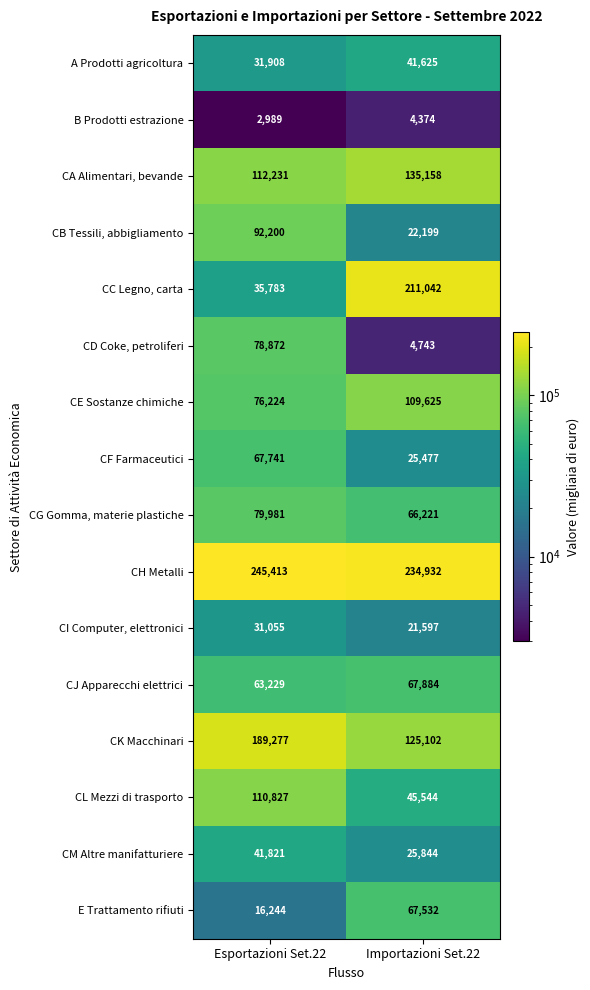

Rank the series at Importazioni Set.22 from lowest to highest value.

B Prodotti estrazione, CD Coke, petroliferi, CI Computer, elettronici, CB Tessili, abbigliamento, CF Farmaceutici, CM Altre manifatturiere, A Prodotti agricoltura, CL Mezzi di trasporto, CG Gomma, materie plastiche, E Trattamento rifiuti, CJ Apparecchi elettrici, CE Sostanze chimiche, CK Macchinari, CA Alimentari, bevande, CC Legno, carta, CH Metalli